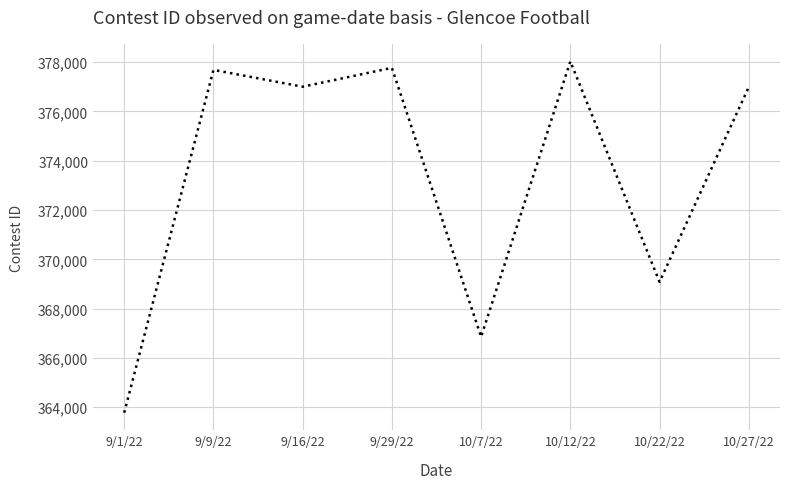

What is the change in value from 9/16/22 to 10/7/22?

-10147